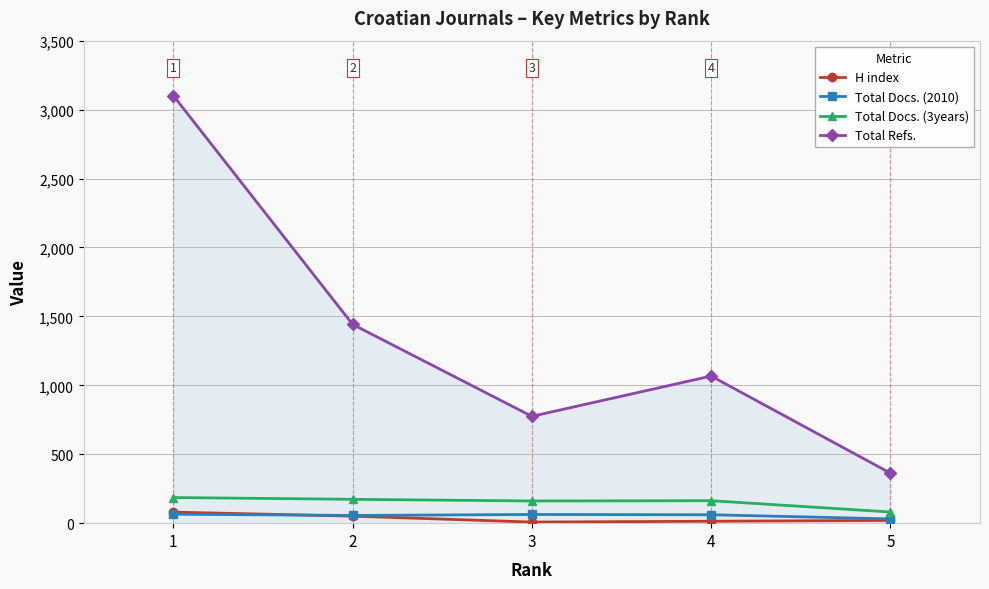

Which series has the largest range (max minus min)?

Total Refs.